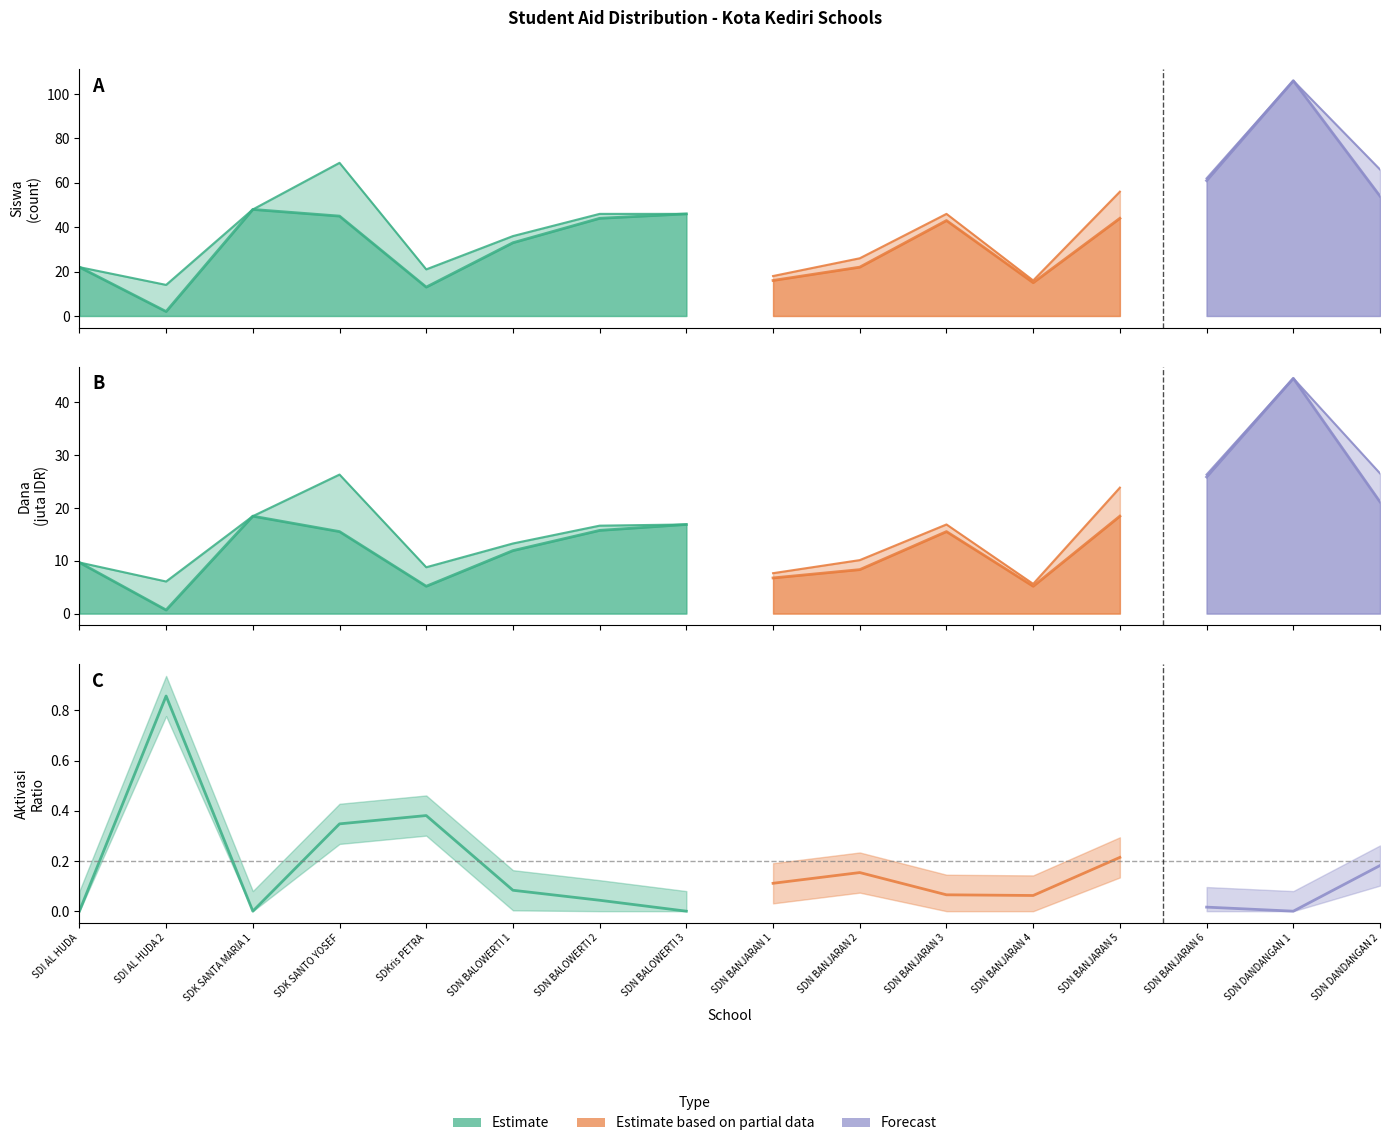

Does the chart display data point markers on the line(s)?

No